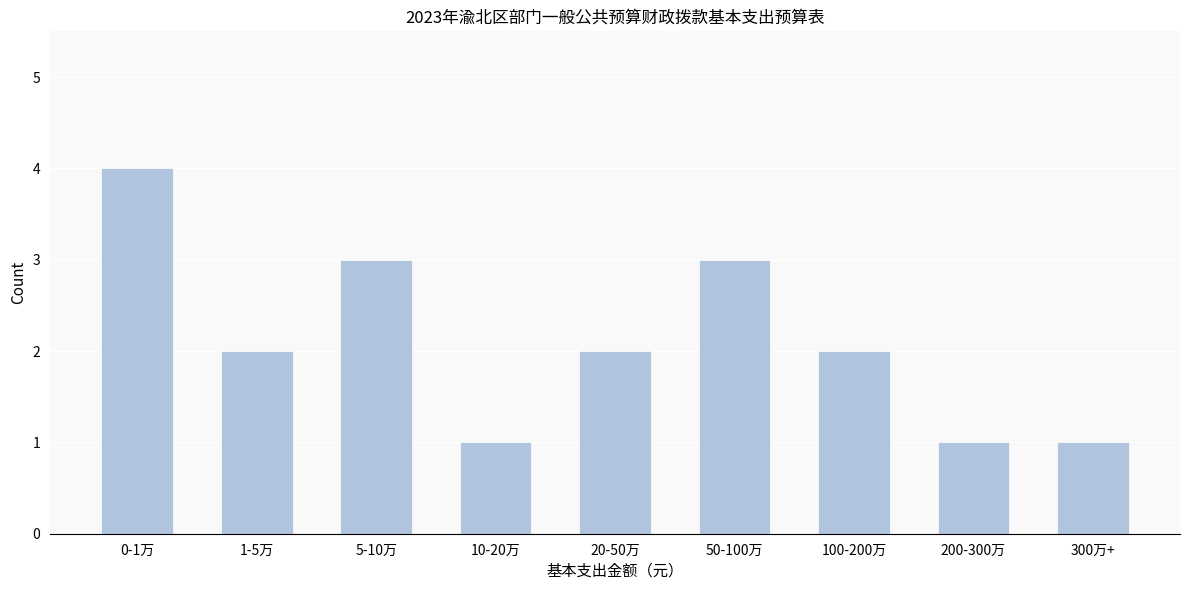

Reading right to left, what are all the values shown in this chart?

1	1	2	3	2	1	3	2	4